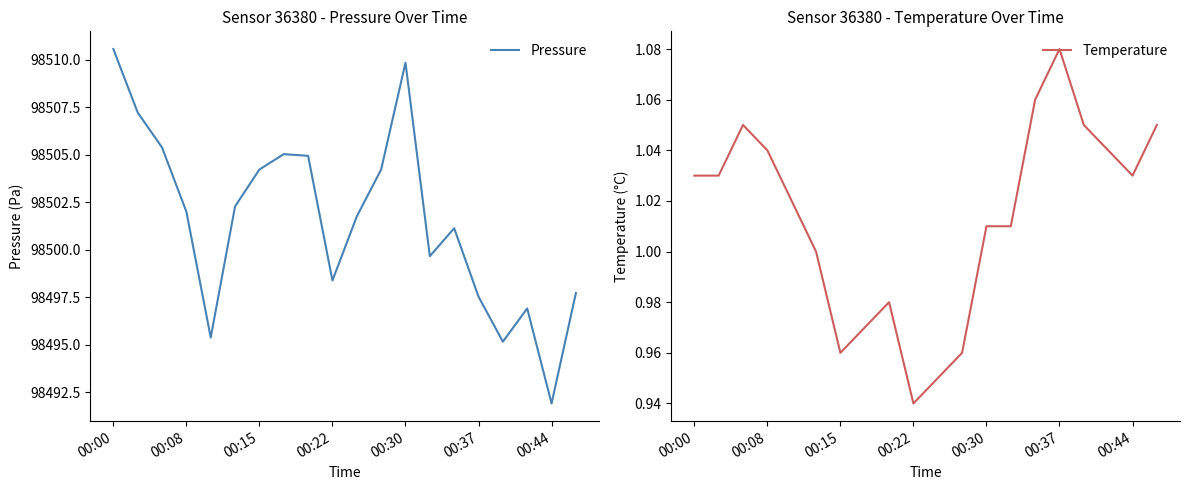

At which category is the sum across all series the highest?

00:00